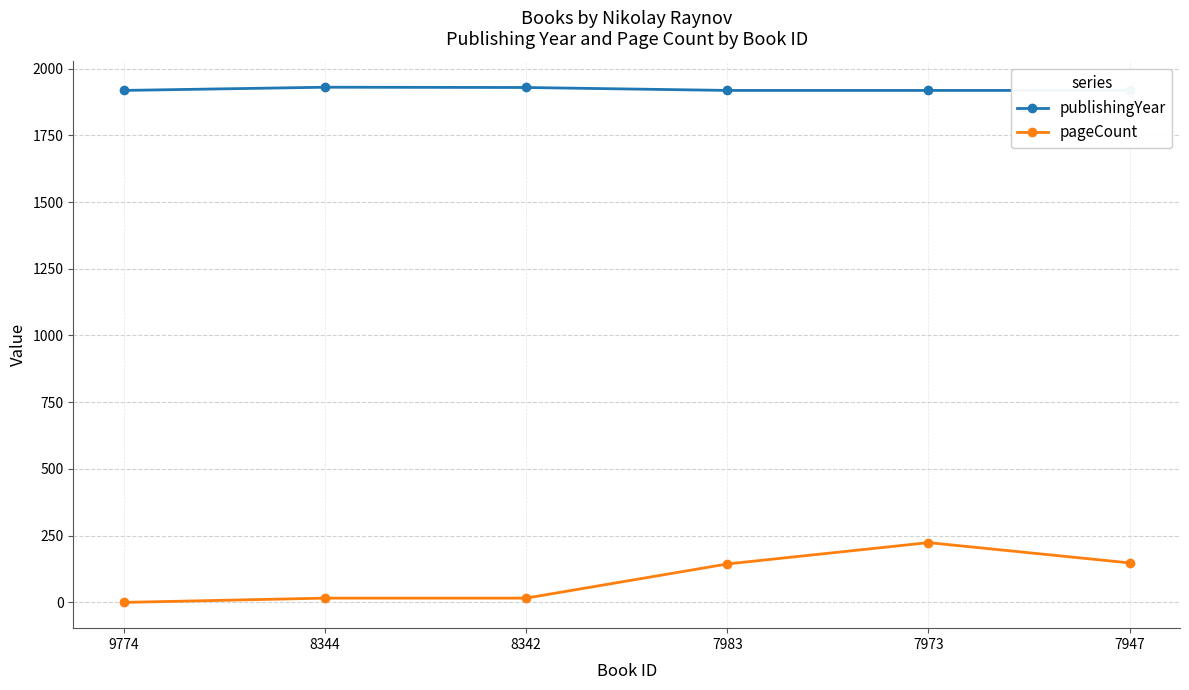

List the series in order of their peak value, highest first.

publishingYear, pageCount